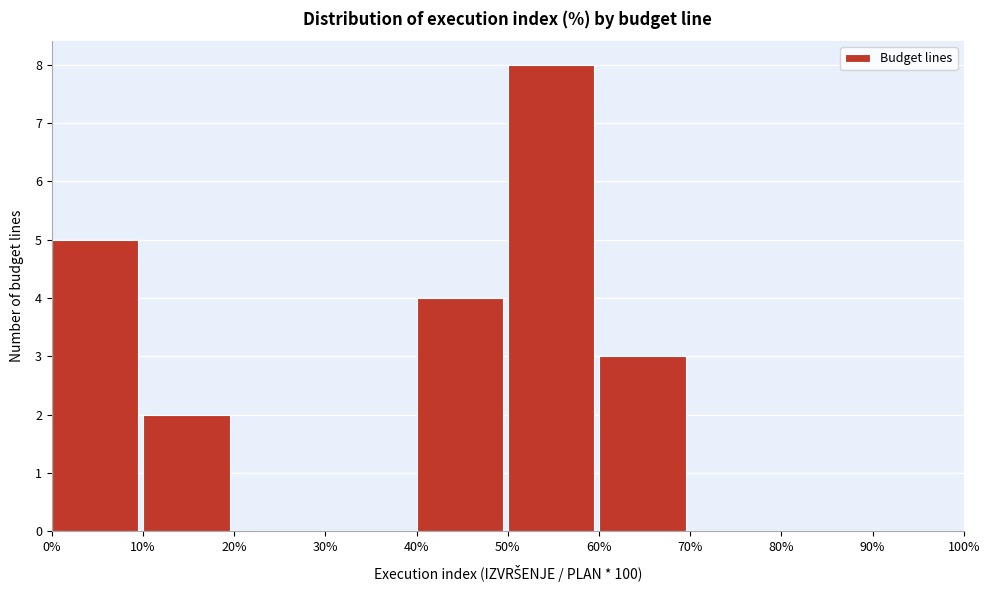

What is the height of the bar covering 40% to 50% on the x-axis? The values are not printed on the chart, so give them approximately, as read against the axis.

4